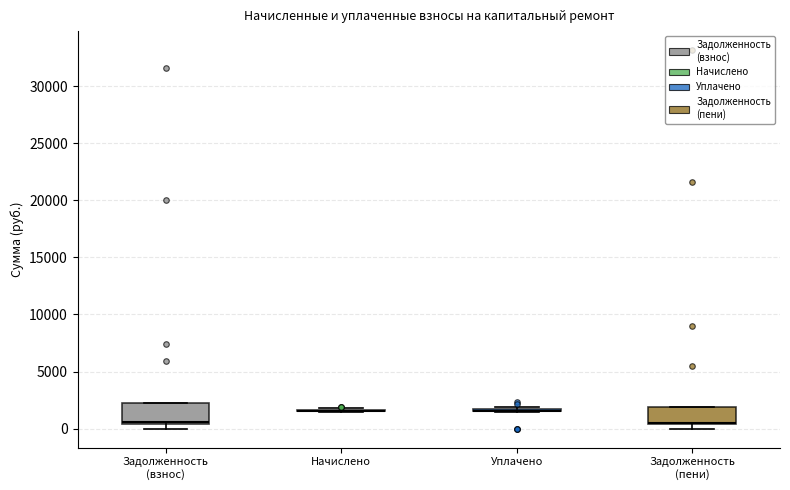

Reading left to right, read every box against the y-axis: the position of its median line, the range the box covers, and the ends of its whiskers. The values are not printed on the chart, so give them approximately, as read against the axis.

Задолженность (взнос): median 500 (just above the box's lower edge), box 500 to 2000, whiskers 0 to 2000
Начислено: box collapsed to a line at 1500, whiskers 1500 to 2000
Уплачено: box collapsed to a line at 1500, whiskers 1500 to 2000
Задолженность (пени): median 500 (just above the box's lower edge), box 500 to 2000, whiskers 0 to 2000